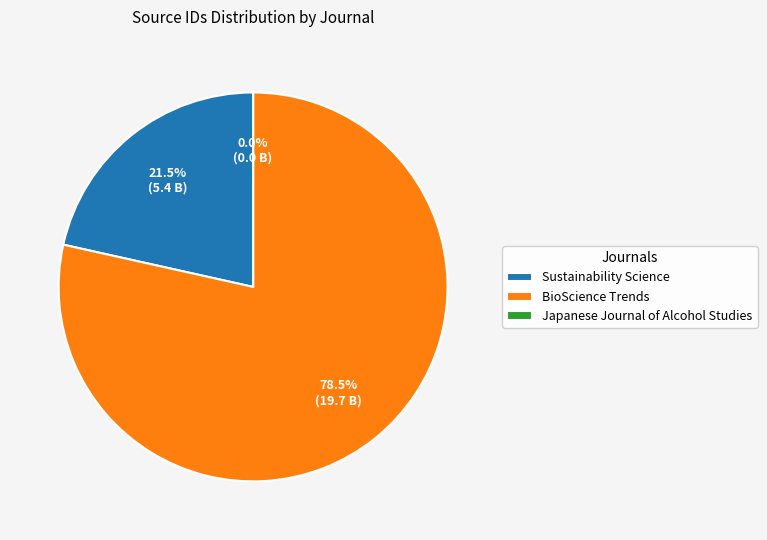

Which slice represents more than half of the pie?

BioScience Trends